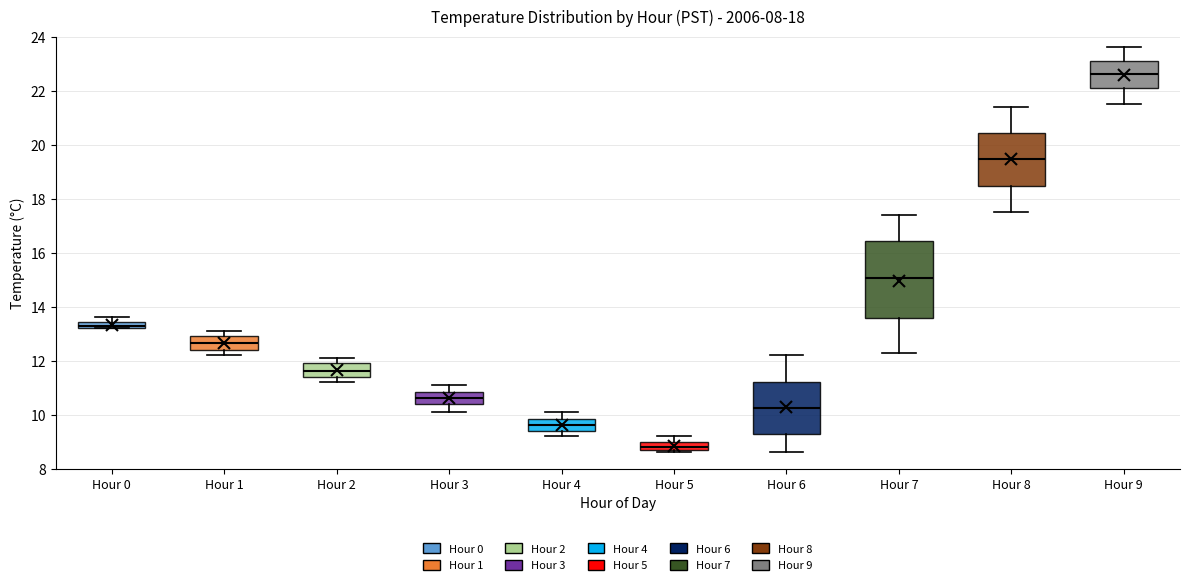

Where does the median line of the box for Hour 7 sit on the y-axis? The values are not printed on the chart, so give them approximately, as read against the axis.

15.0